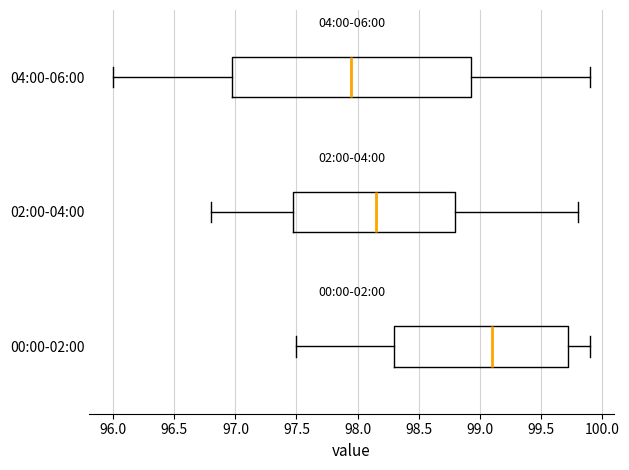

Where is the left edge of the box for 04:00-06:00 on the x-axis? The values are not printed on the chart, so give them approximately, as read against the axis.

97.00